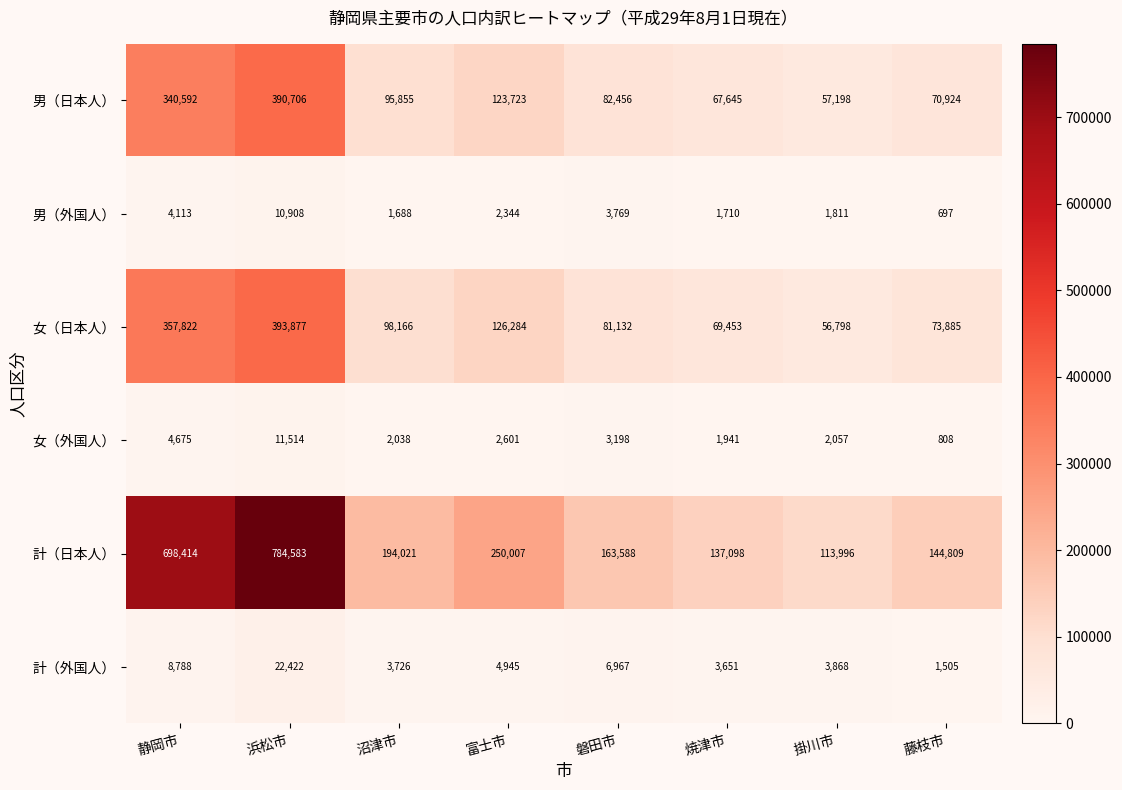

At which category is the sum across all series the highest?

浜松市